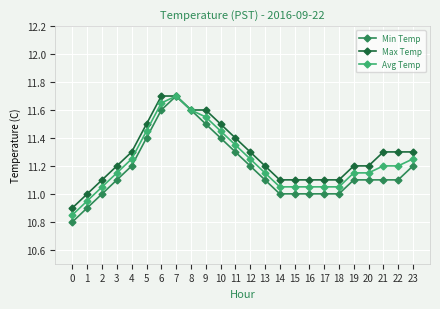

At which category does Min Temp reach its first local peak?

7